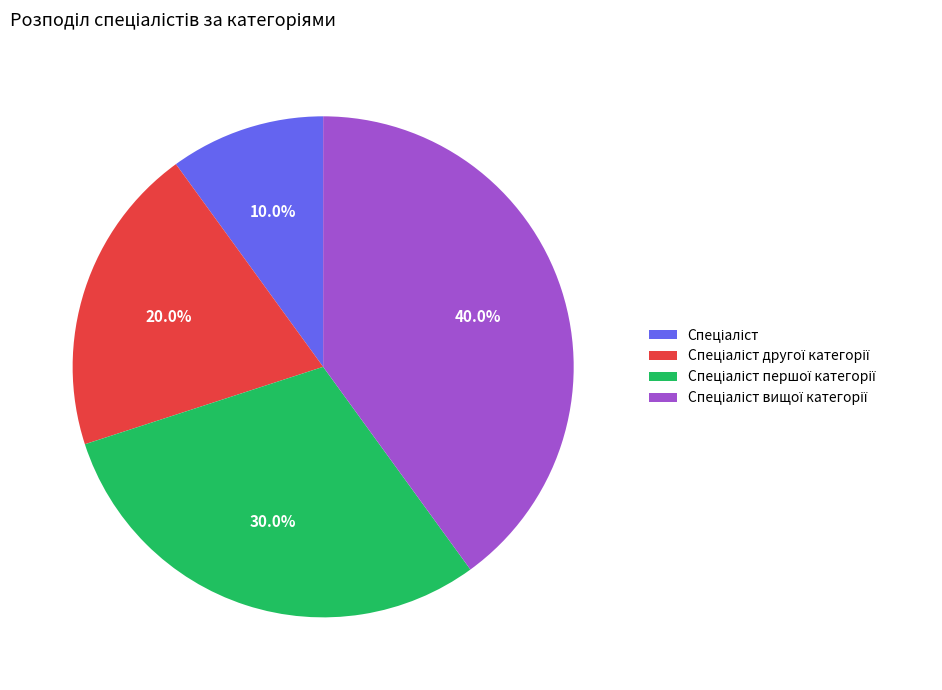

Is there any slice that represents more than half of the pie?

No